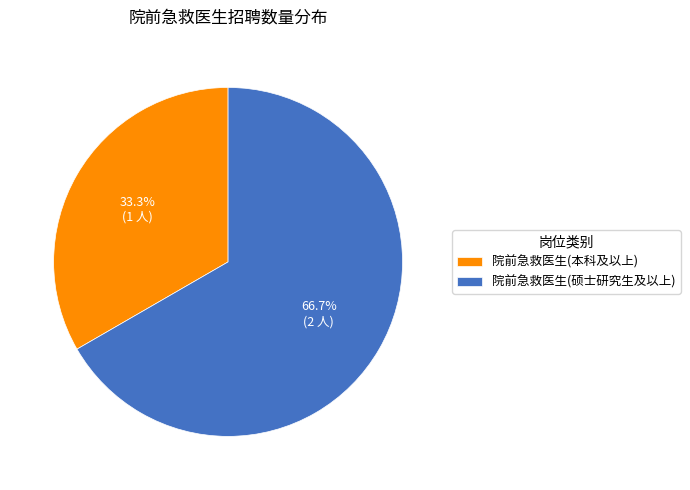

Combined, what portion of the pie is 院前急救医生(硕士研究生及以上) and 院前急救医生(本科及以上)?

100.0%